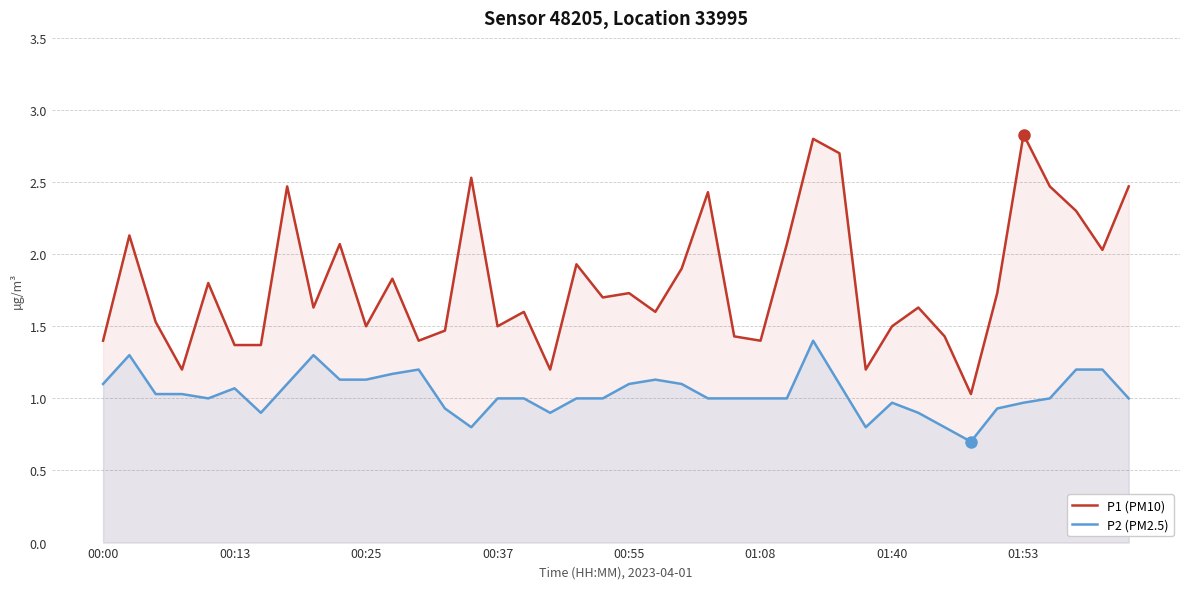

True or false: P2 (PM2.5) has more than 2 interior local peaks.

True